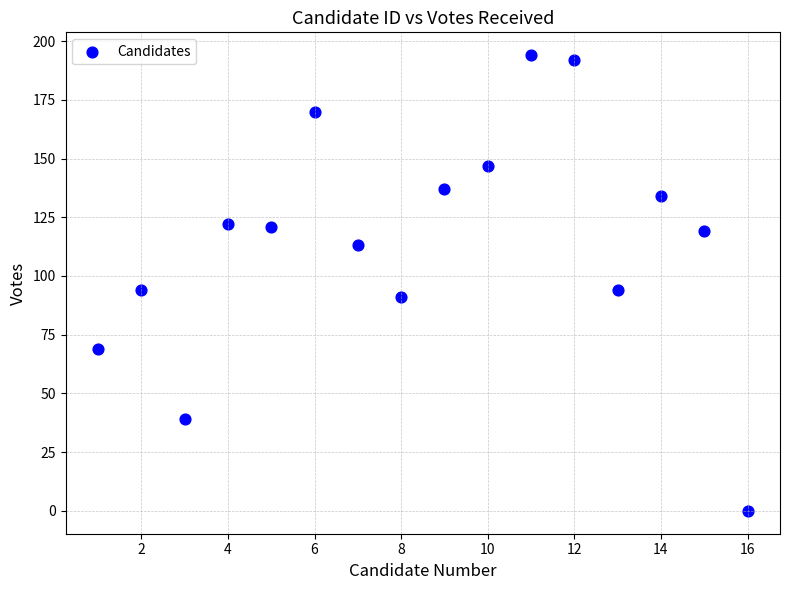

What is the range of Y values (max minus min)?

194